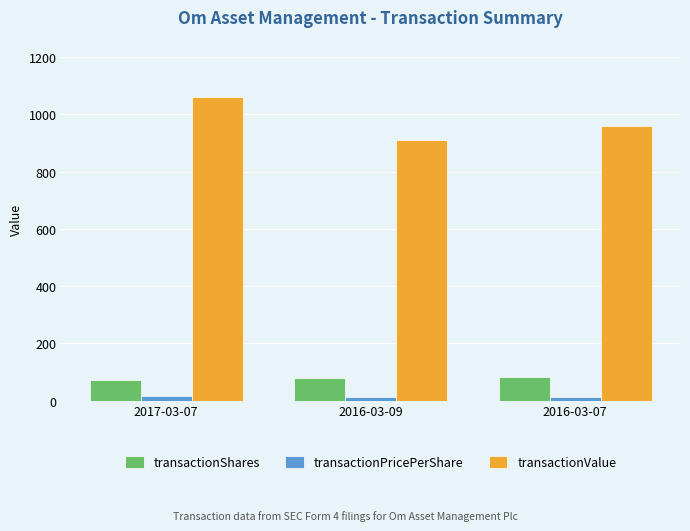

Which series has the largest range (max minus min)?

transactionValue